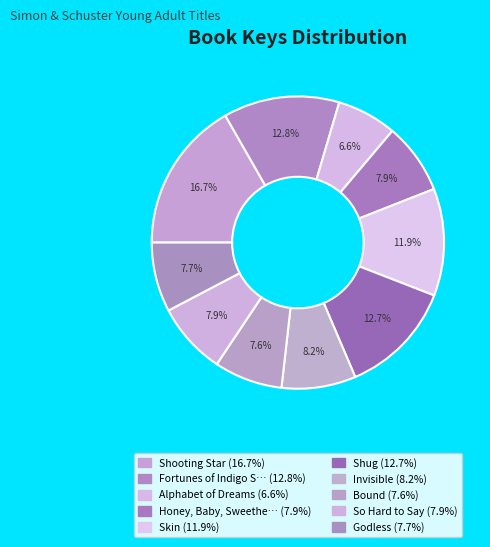

Is there a majority slice in this chart?

No